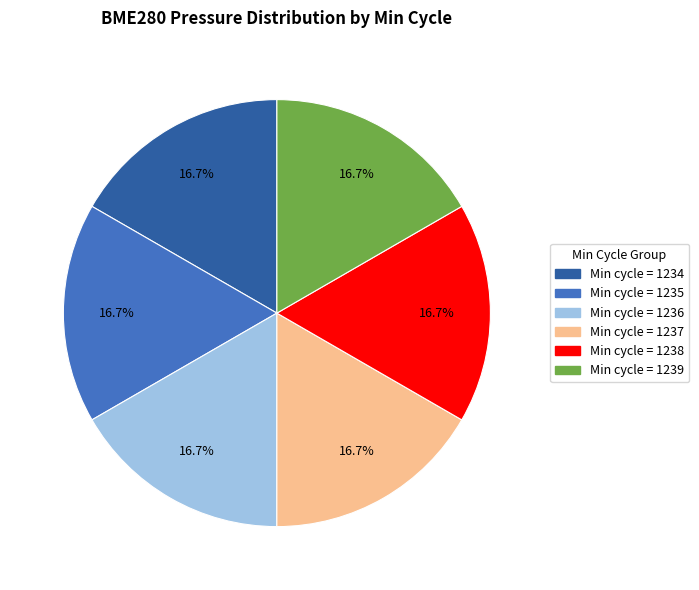

Does any single category account for the majority?

No